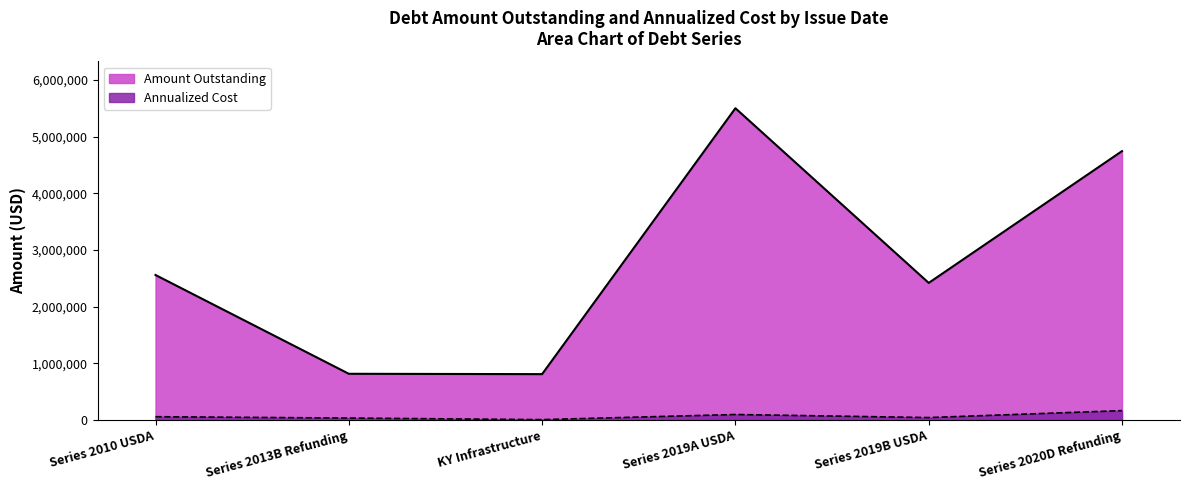

Count the number of categories in the chart.

6